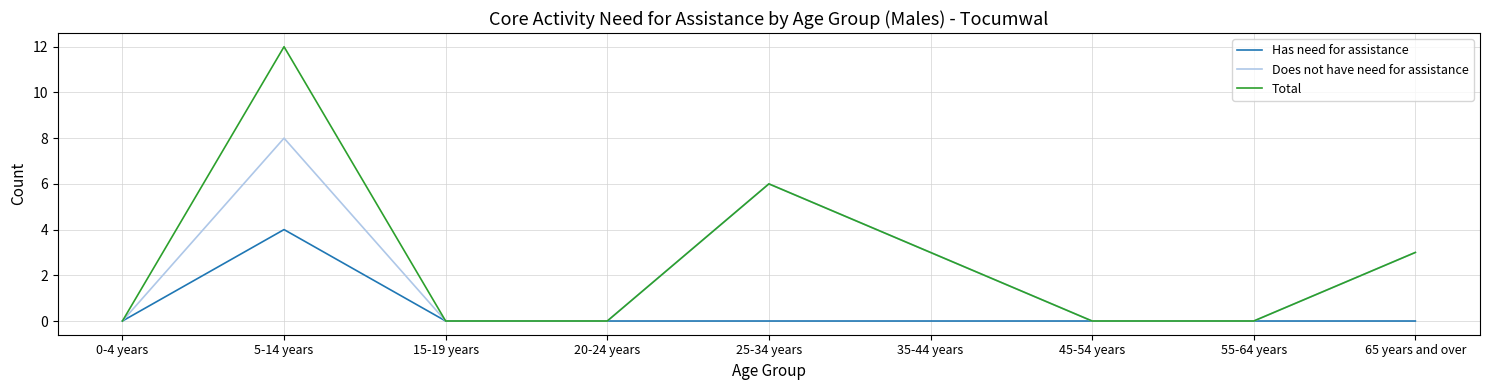

Is the value of Total at 35-44 years greater than the value of Has need for assistance at 5-14 years?

No